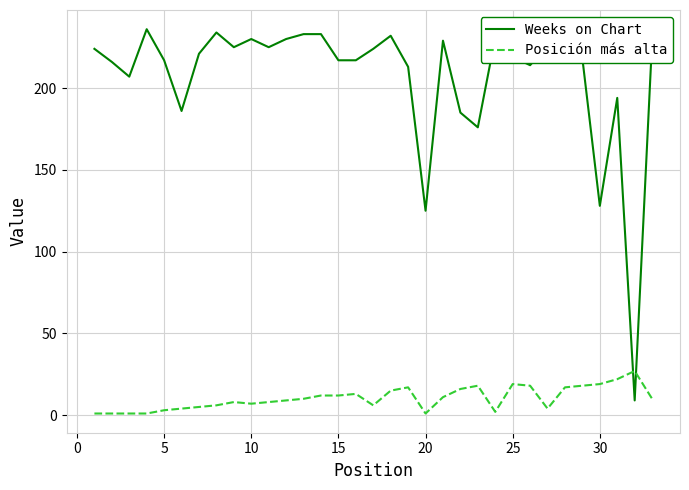

What is the lowest value of the Weeks on Chart series?

9